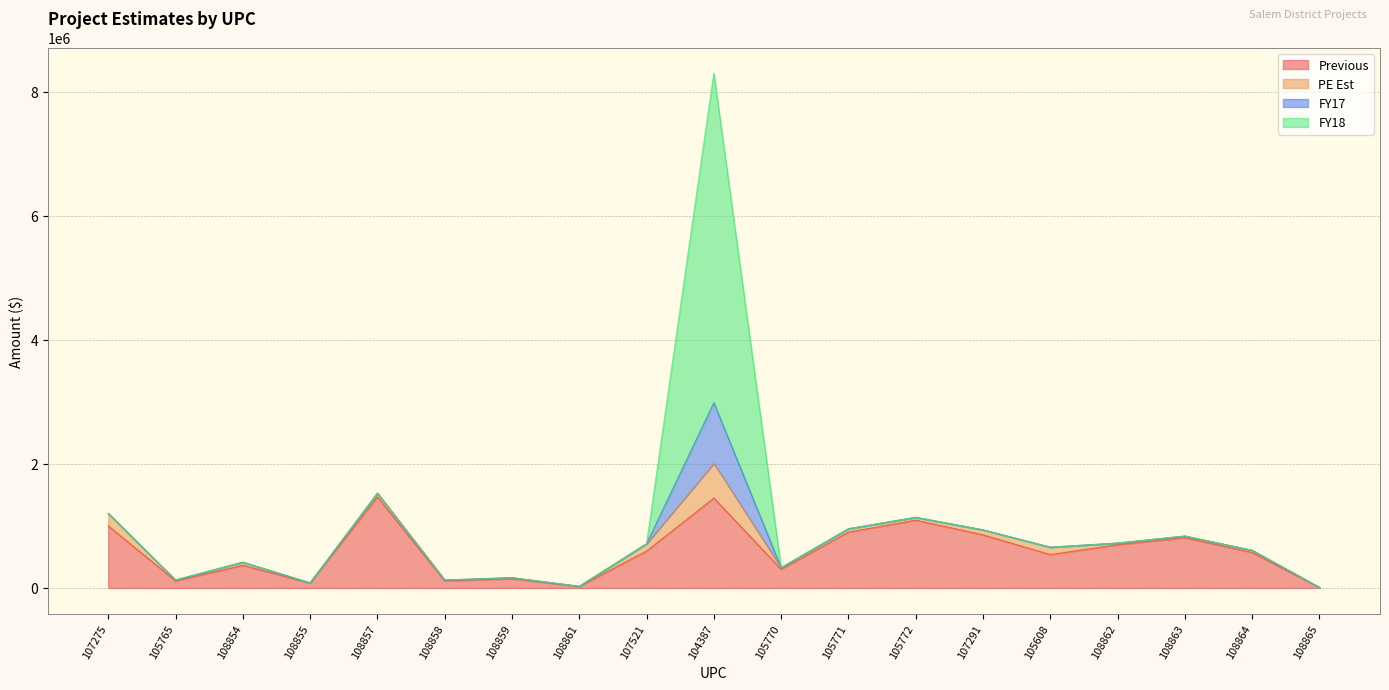

What is the average value of the PE Est series?

75890